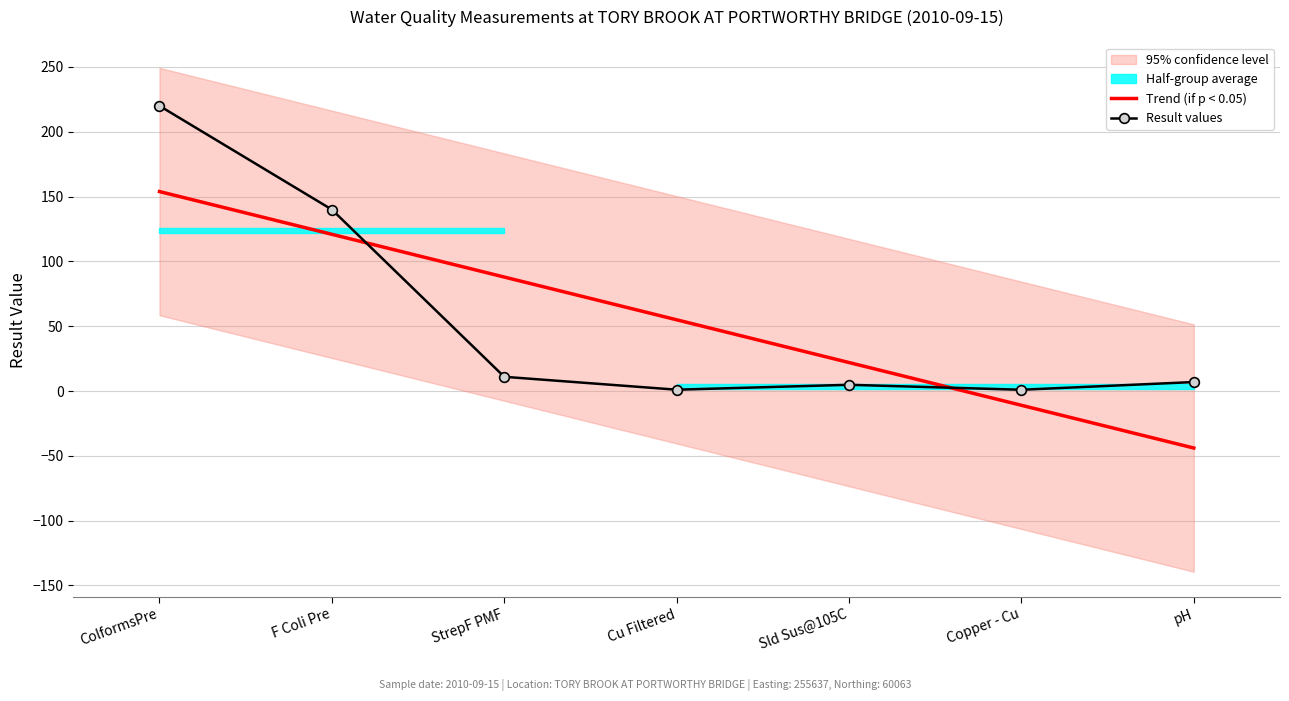

How many times do Result values and Trend (if p < 0.05) cross each other?

2